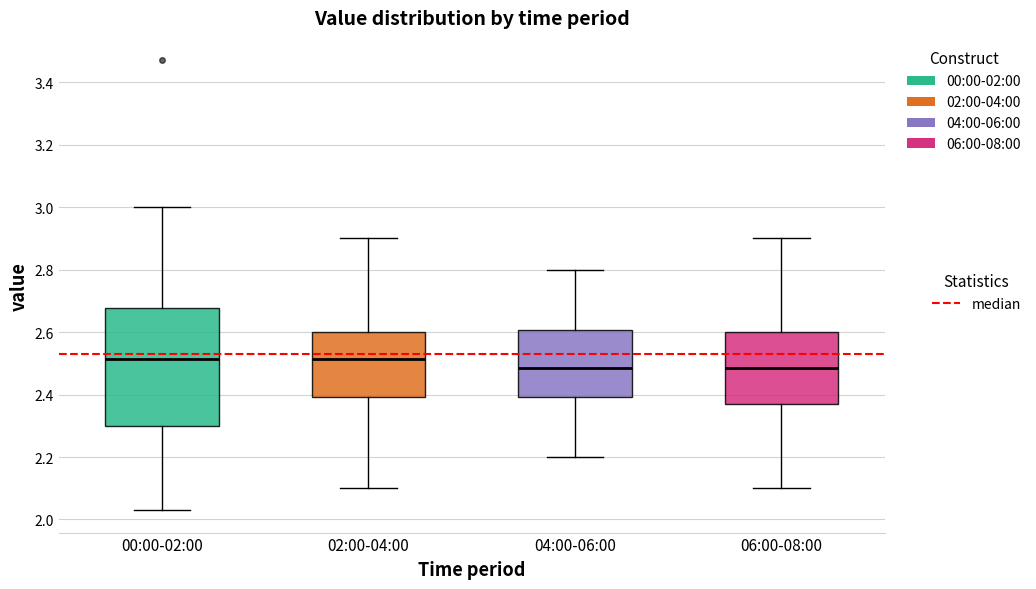

Comparing the boxes themselves (not the whiskers), which one is the tallest?

00:00-02:00